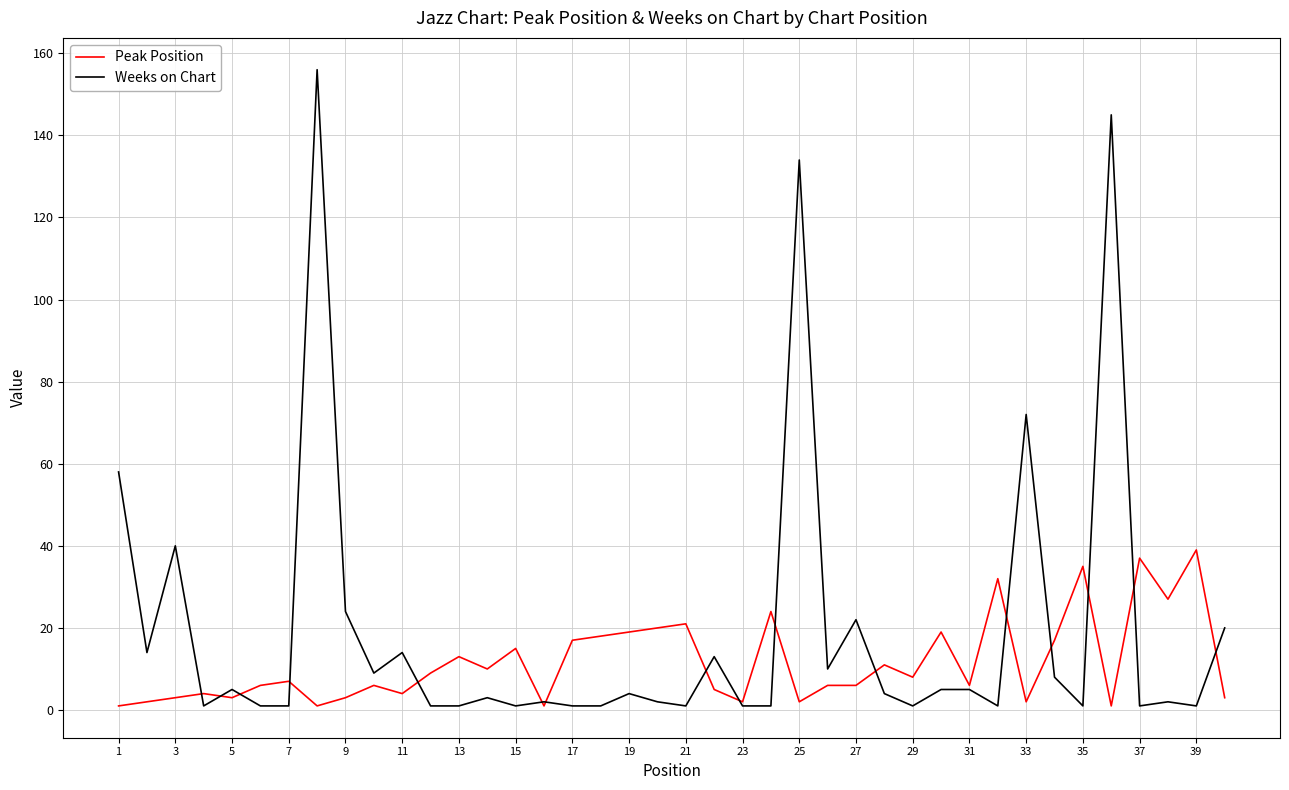

At how many categories does at least one series exceed 49?

5